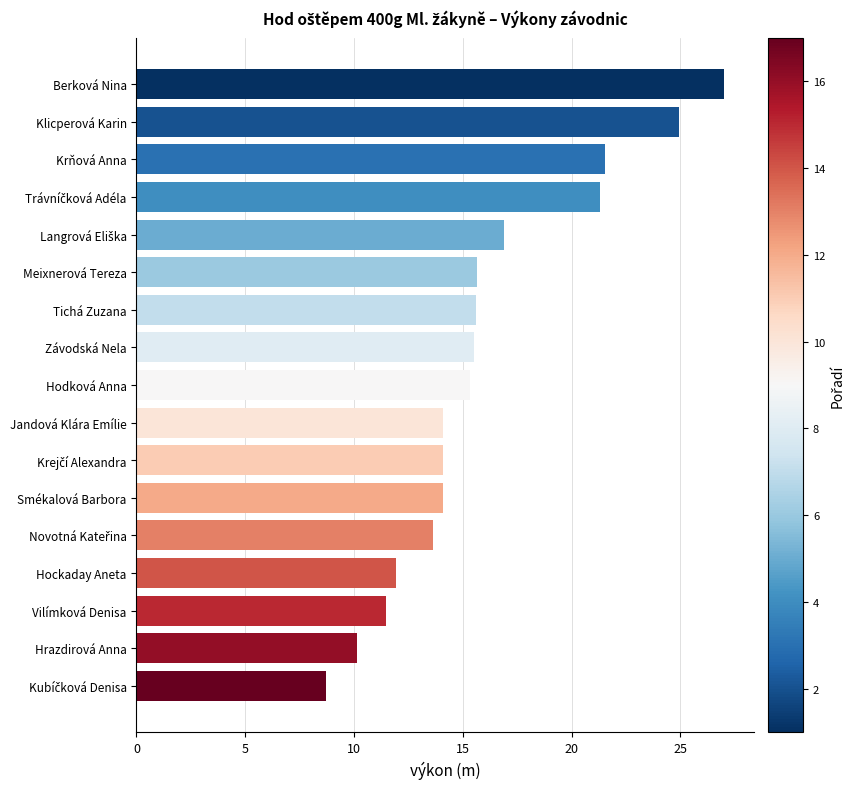

What is the maximum value shown in the chart?

27.0